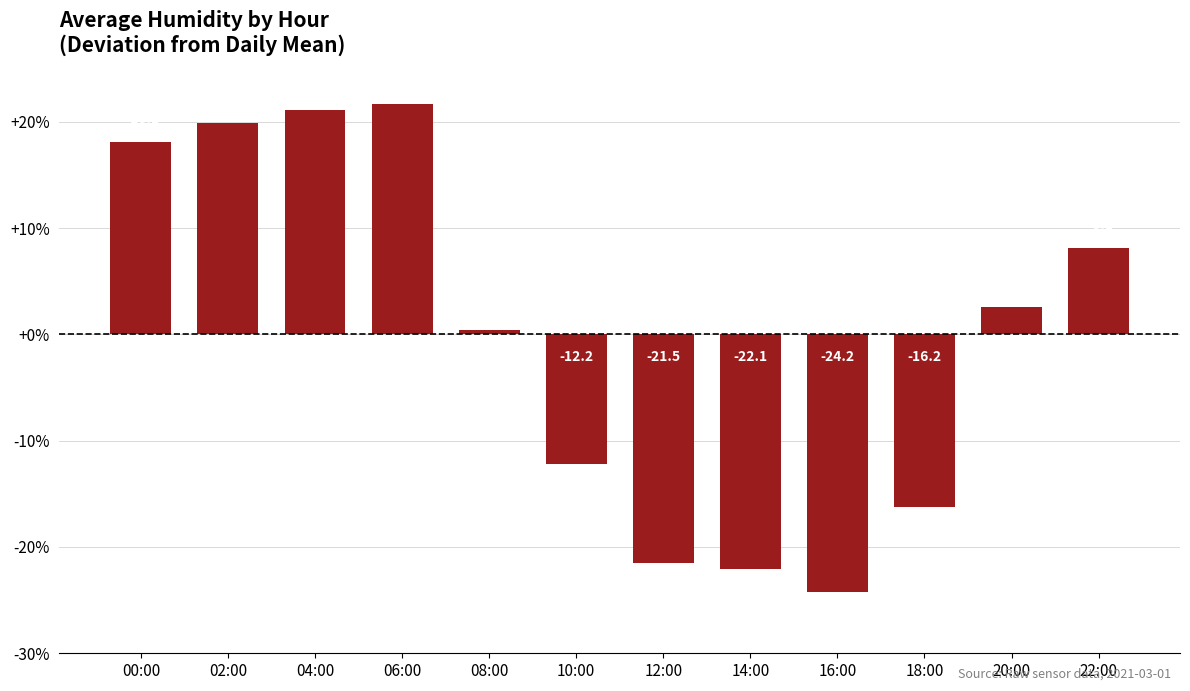

List the labels in order of value, smallest first.

16:00, 14:00, 12:00, 18:00, 10:00, 08:00, 20:00, 22:00, 00:00, 02:00, 04:00, 06:00